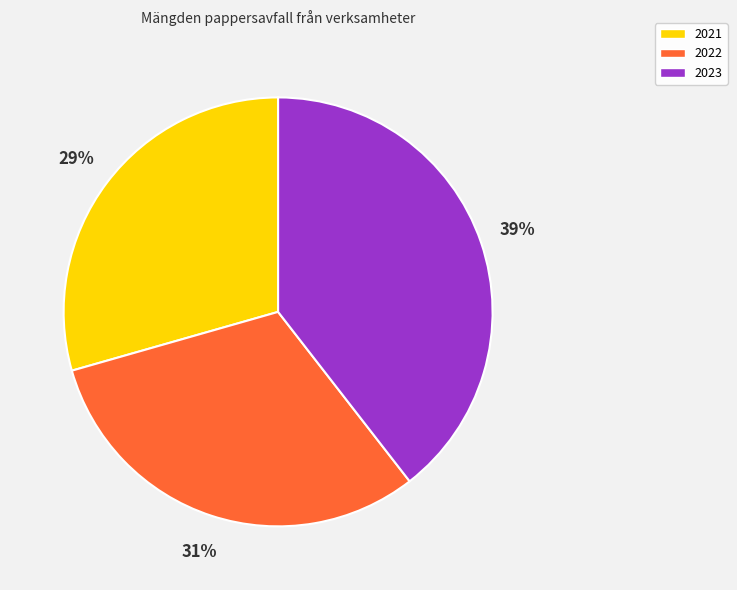

How many segments does this pie chart have?

3